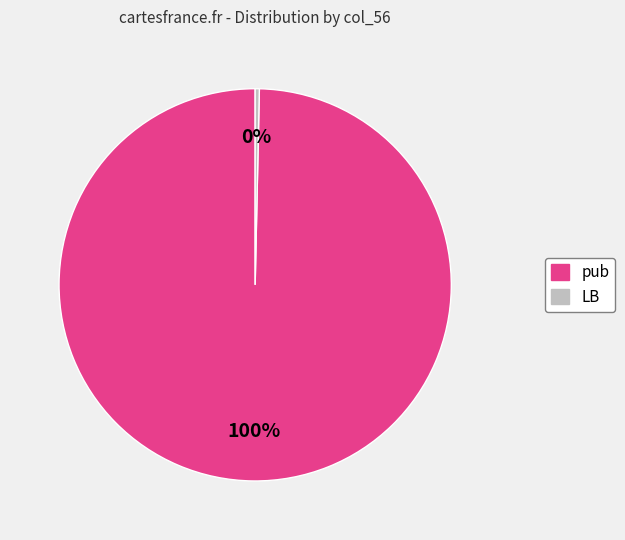

To the nearest percent, what is the average slice percentage?

50%